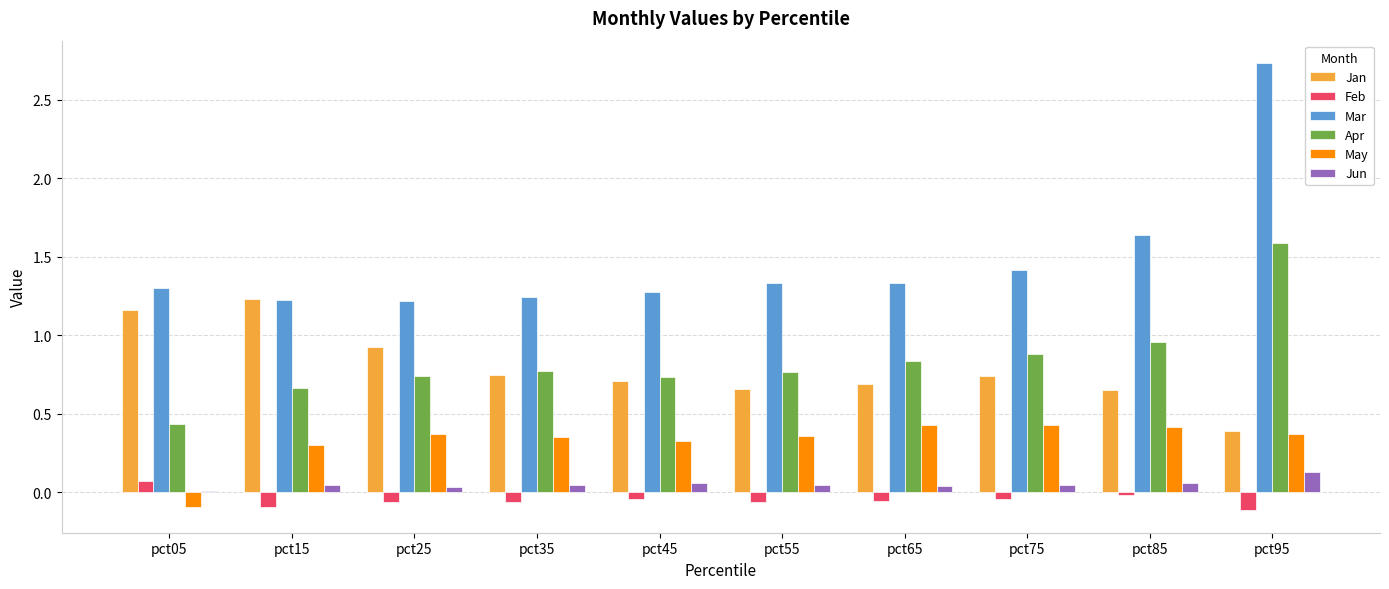

How many distinct data groups are displayed?

6